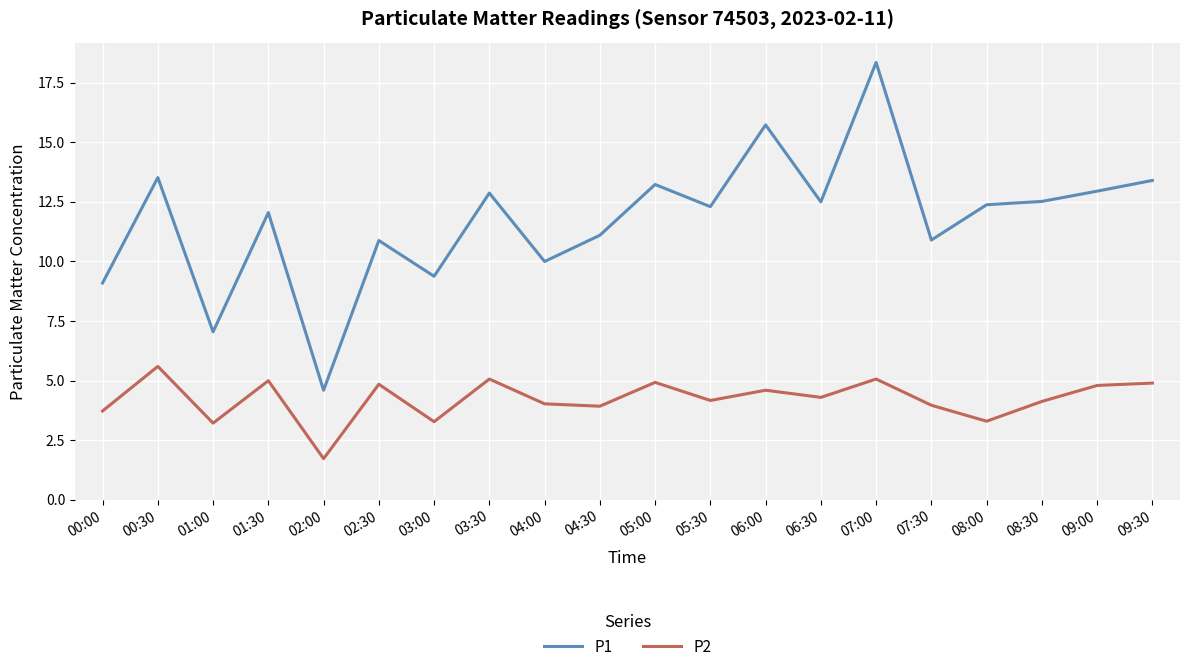

What is the highest value of the P1 series?

18.4